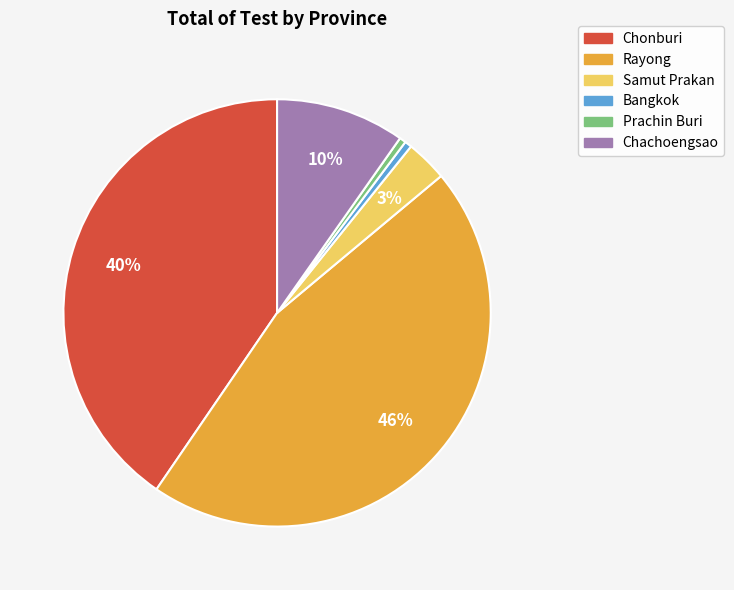

Between Prachin Buri and Samut Prakan, which is larger?

Samut Prakan